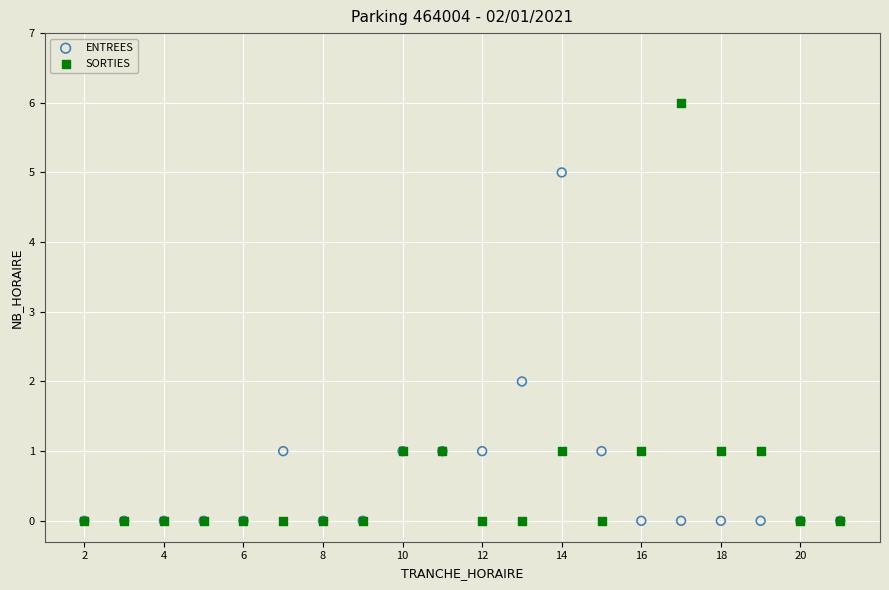

What are all the series names shown in the legend?

ENTREES, SORTIES